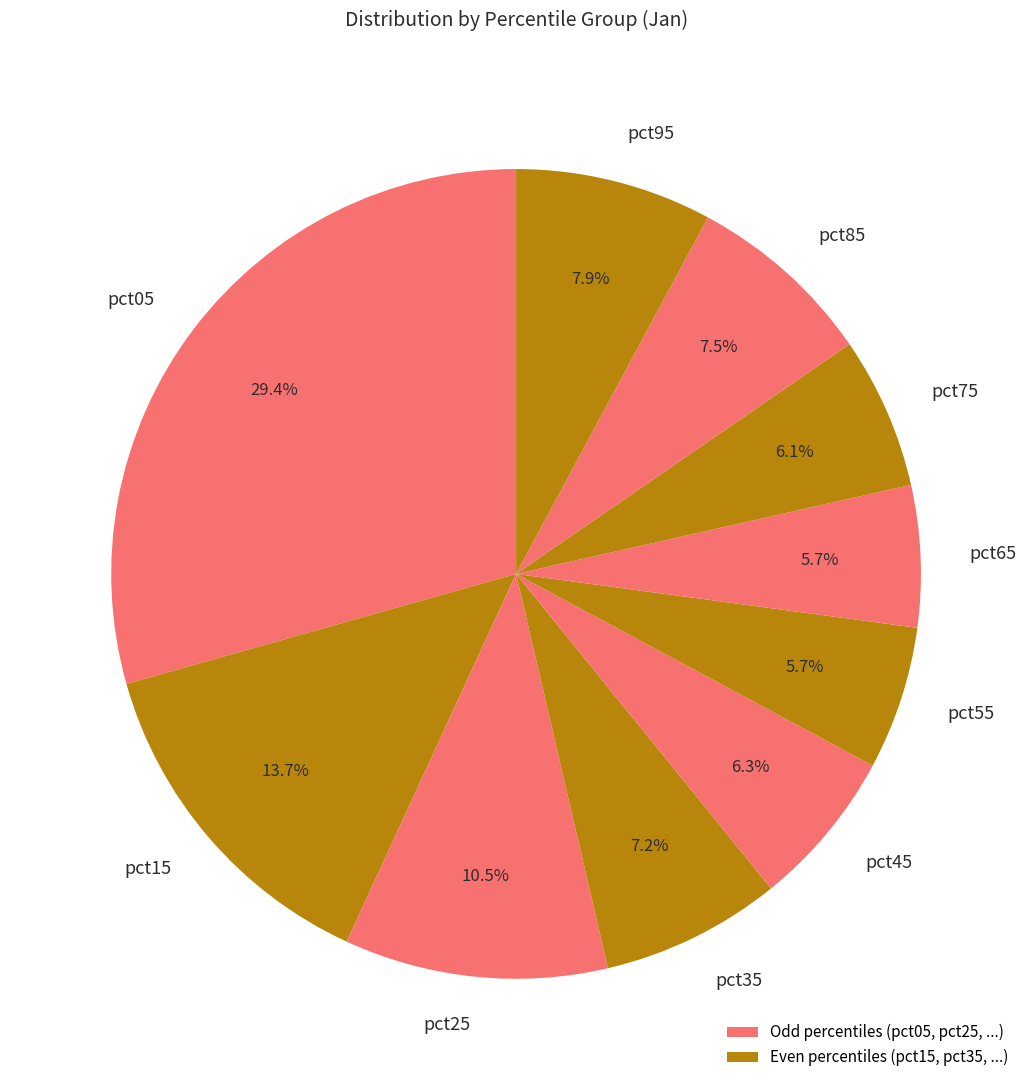

Which has a higher value, pct45 or pct15?

pct15